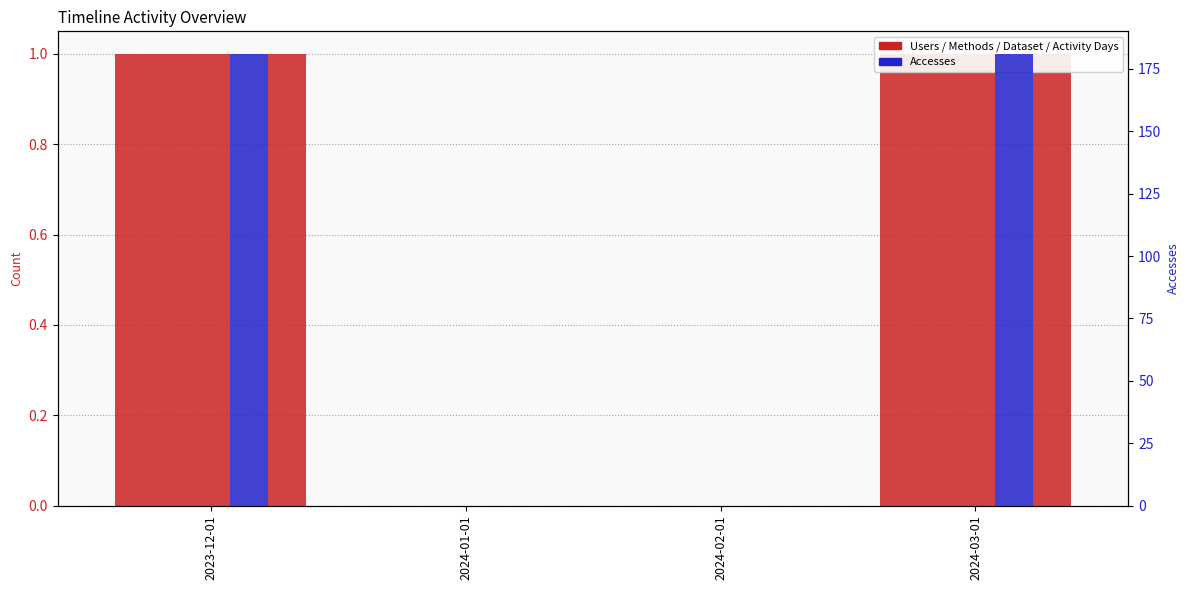

What is the difference between the Methods values at 2024-03-01 and 2024-01-01?

1